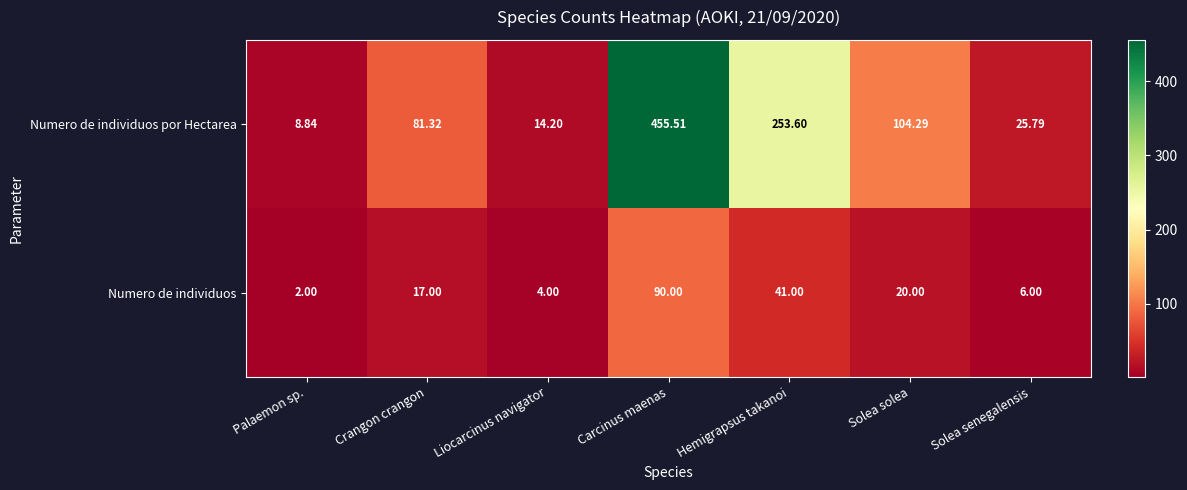

Rank the series by their average value, from highest to lowest.

Numero de individuos por Hectarea, Numero de individuos